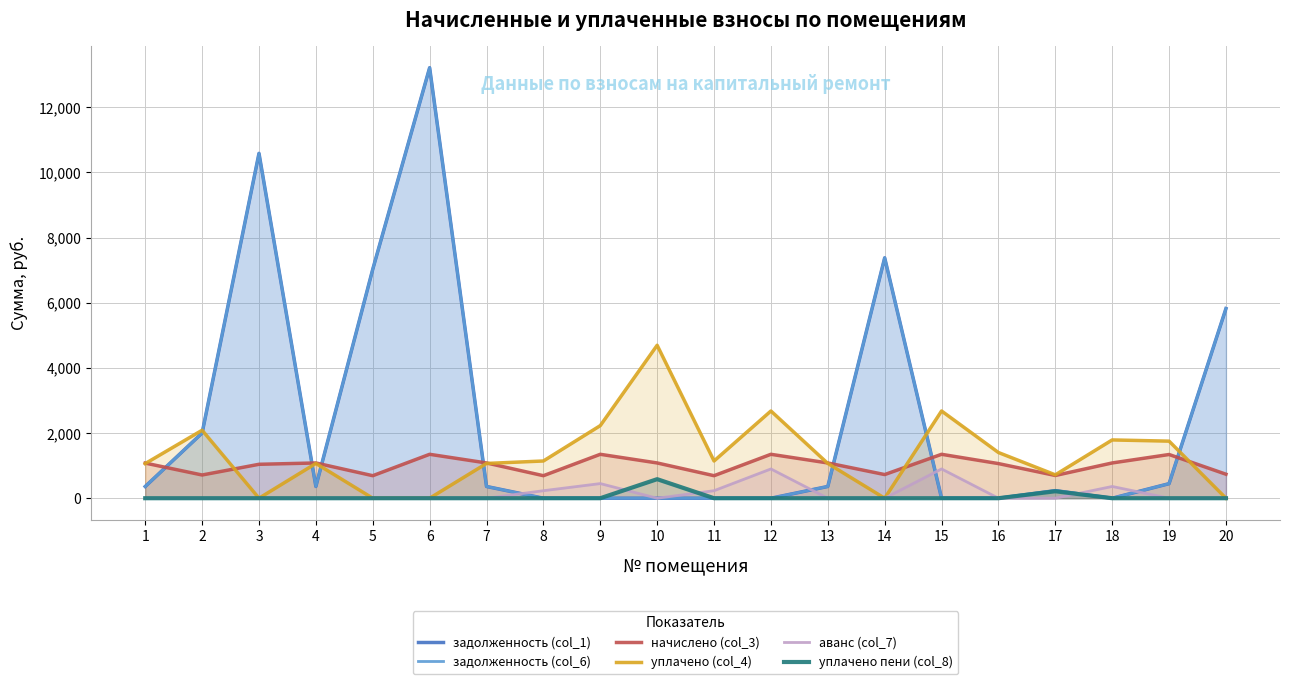

Where is уплачено (col_4) nearest to the value 2347?

9